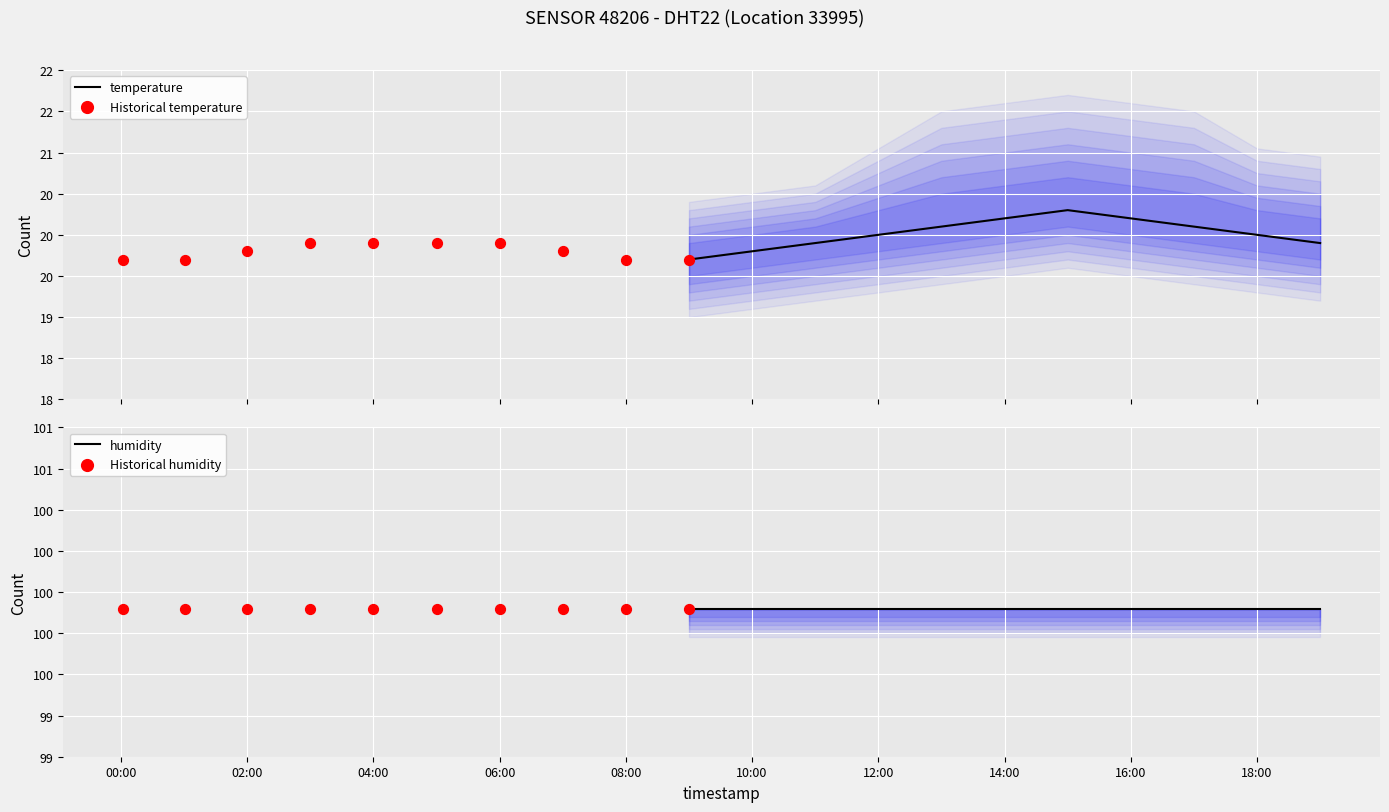

Which series has the largest Y range (max minus min)?

temperature